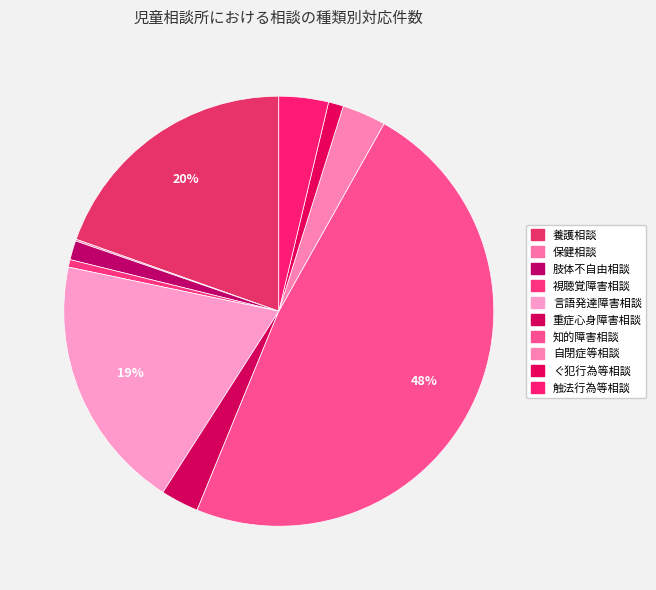

Rank the categories by value from highest to lowest.

知的障害相談, 養護相談, 言語発達障害相談, 触法行為等相談, 自閉症等相談, 重症心身障害相談, 肢体不自由相談, ぐ犯行為等相談, 視聴覚障害相談, 保健相談